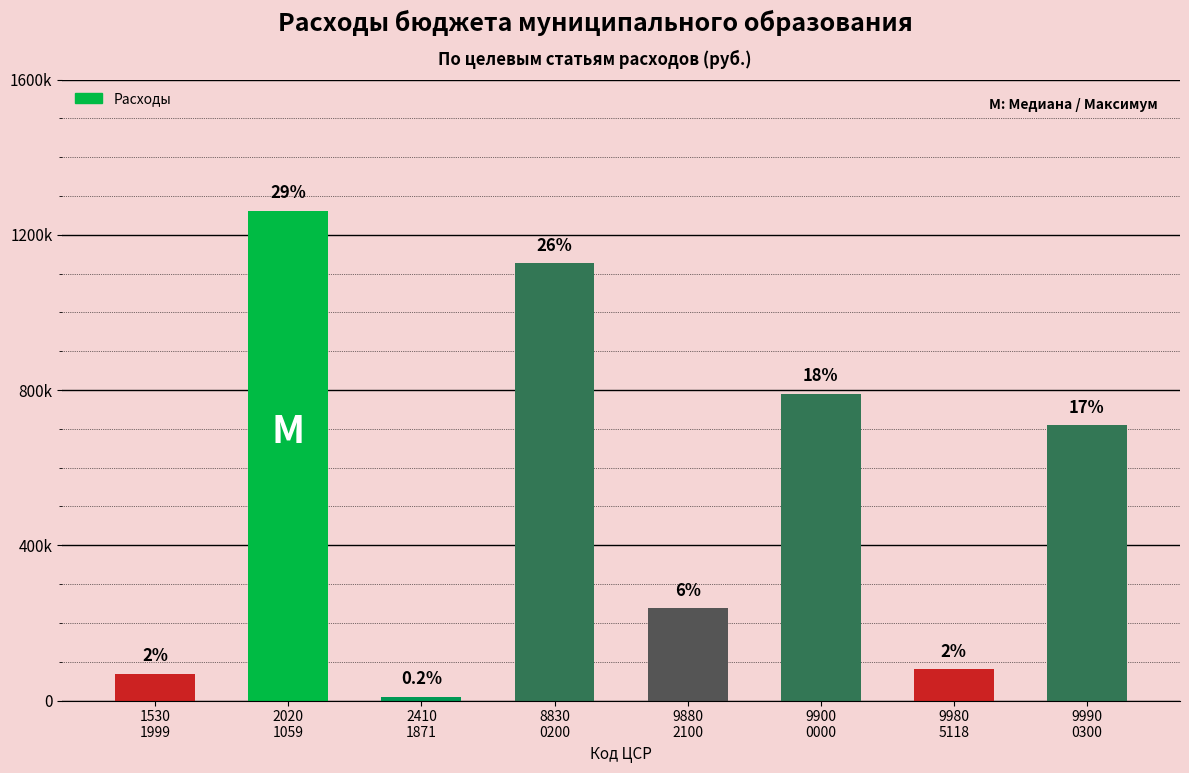

Which label corresponds to the largest value in the chart?

2020
1059